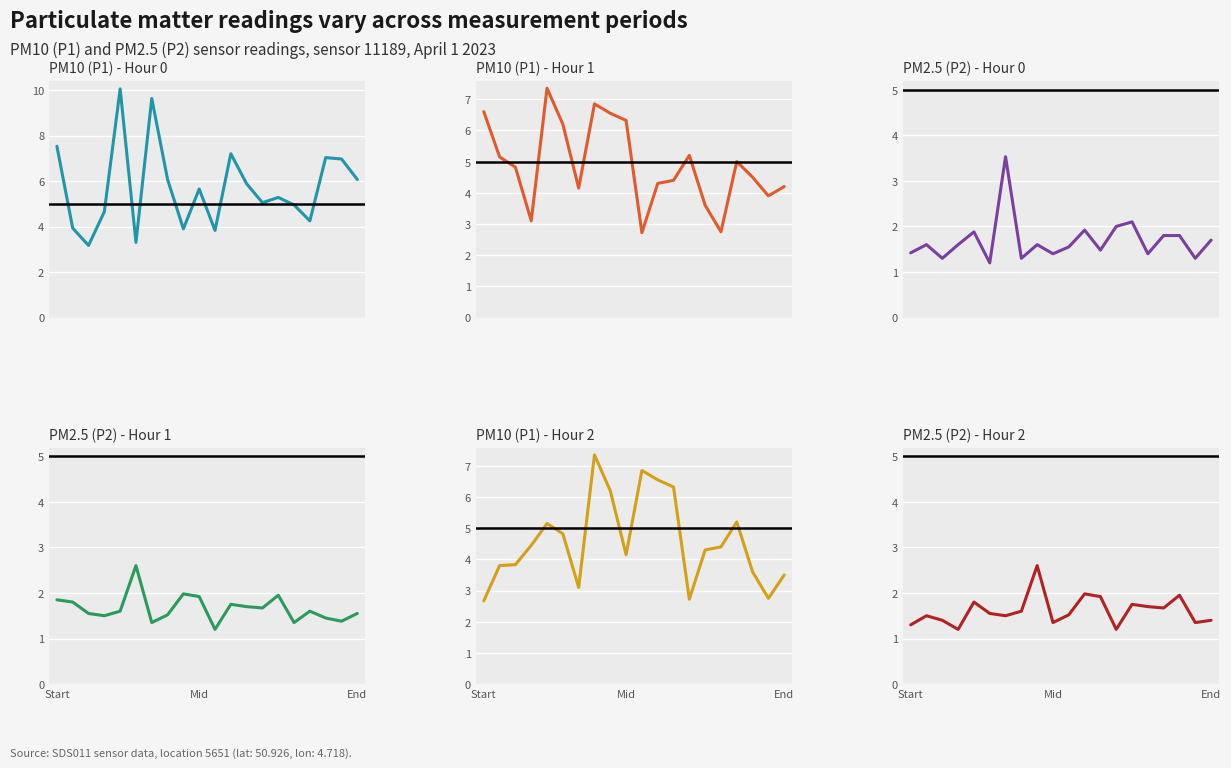

Is this an area chart (filled region under the line)?

No